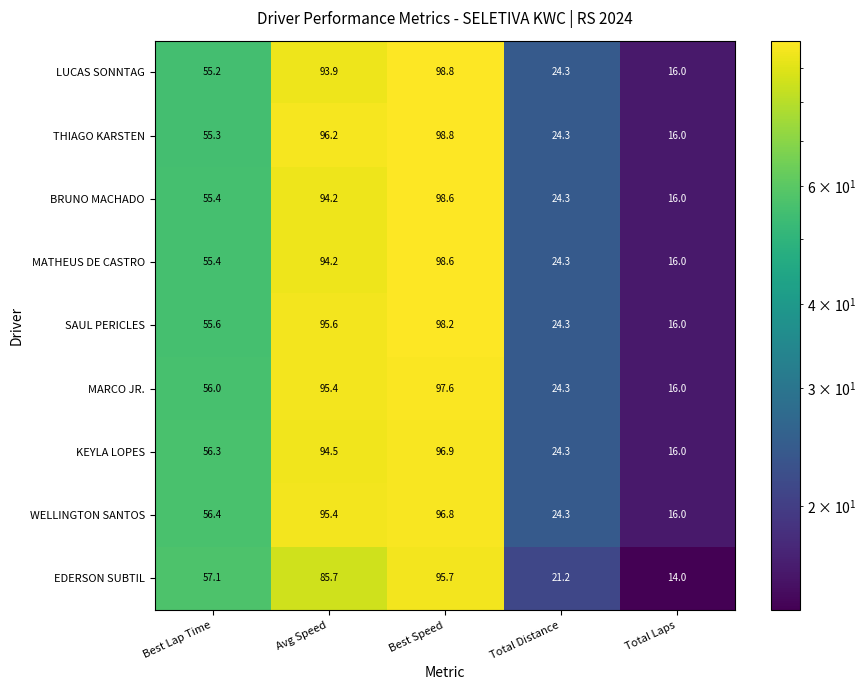

What is the total value across all series at Best Speed?

880.0